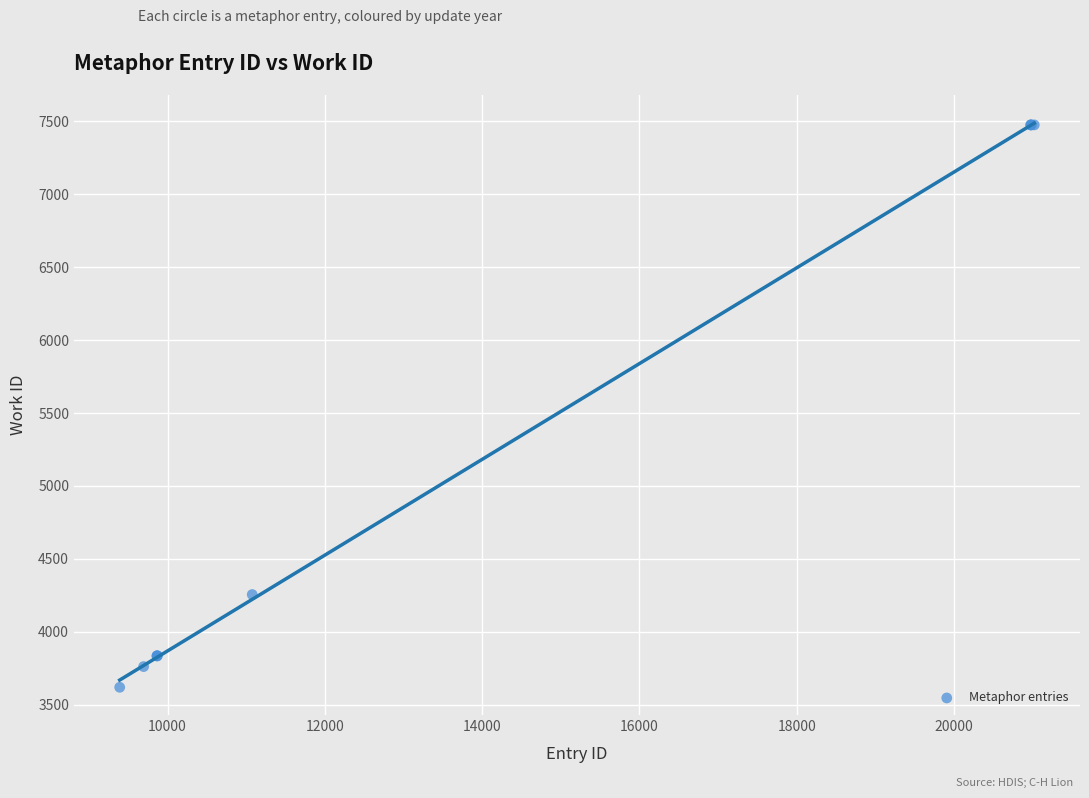

What Y value in the scatter plot is closest to 5547?

4255